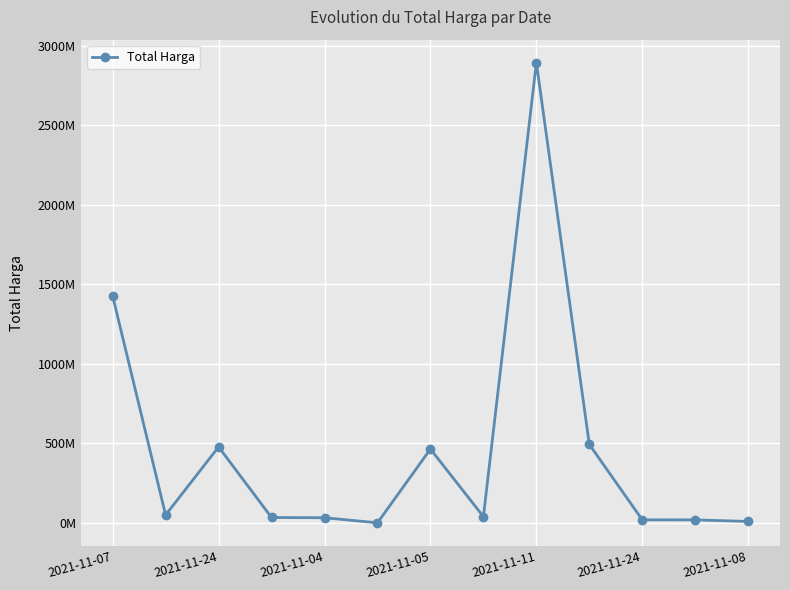

Does the chart have visible grid lines?

Yes